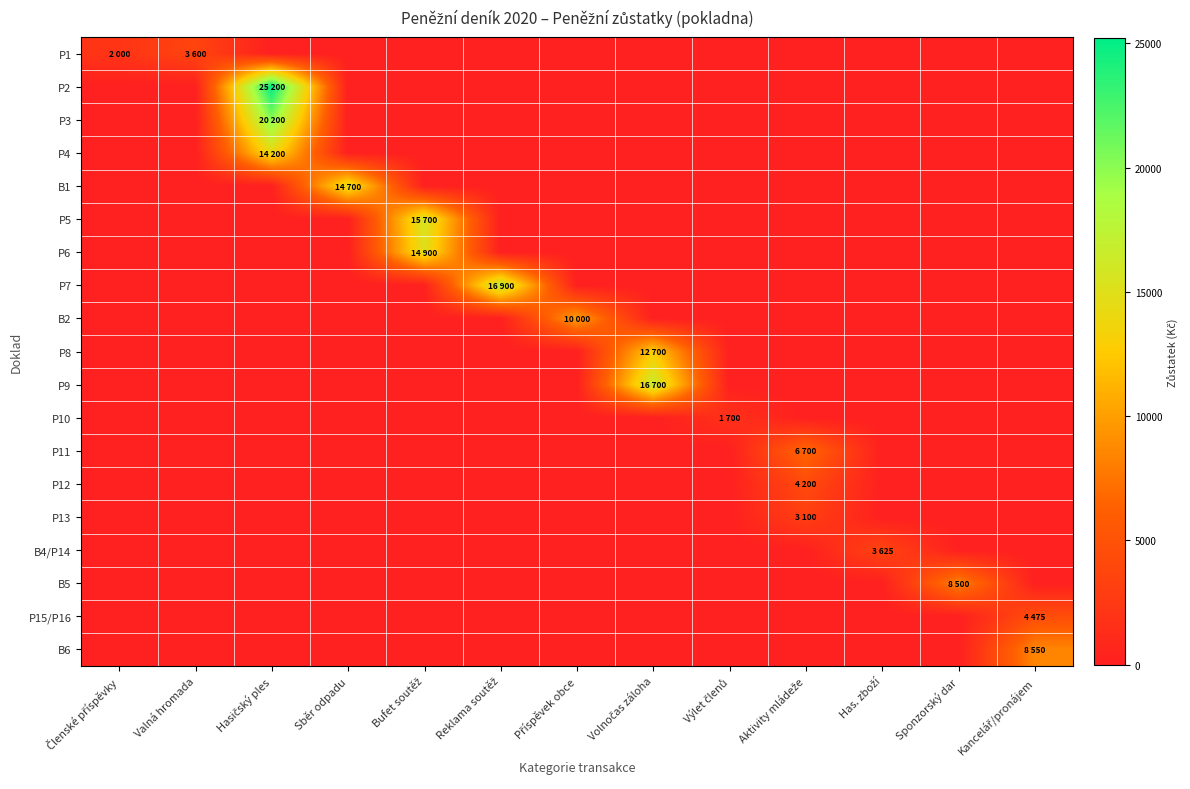

What is the greatest value displayed?

25200